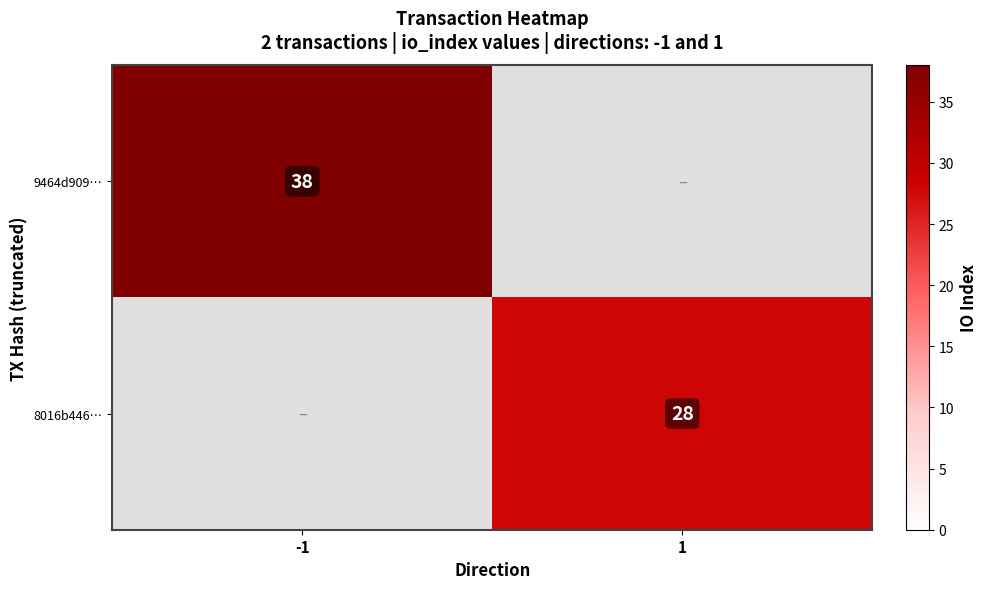

True or false: 8016b446… has a value of 28 at 1.

True